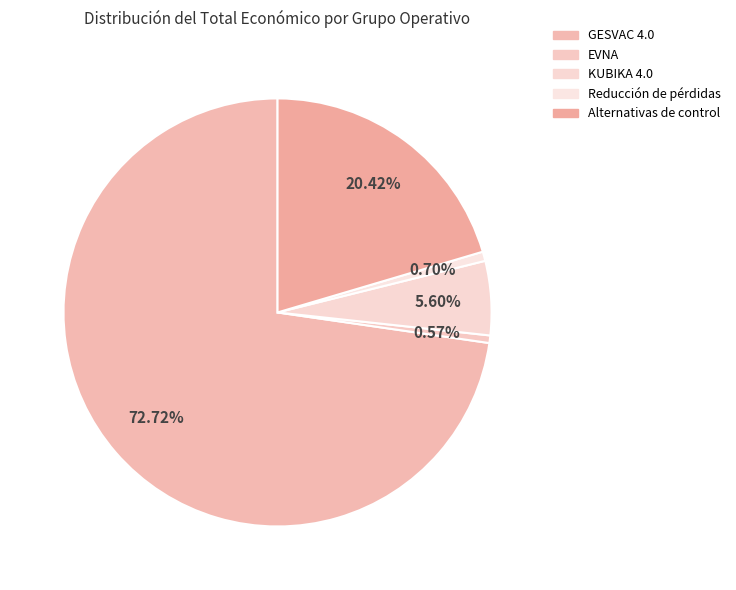

True or false: Alternativas de control accounts for 32% of the total.

False